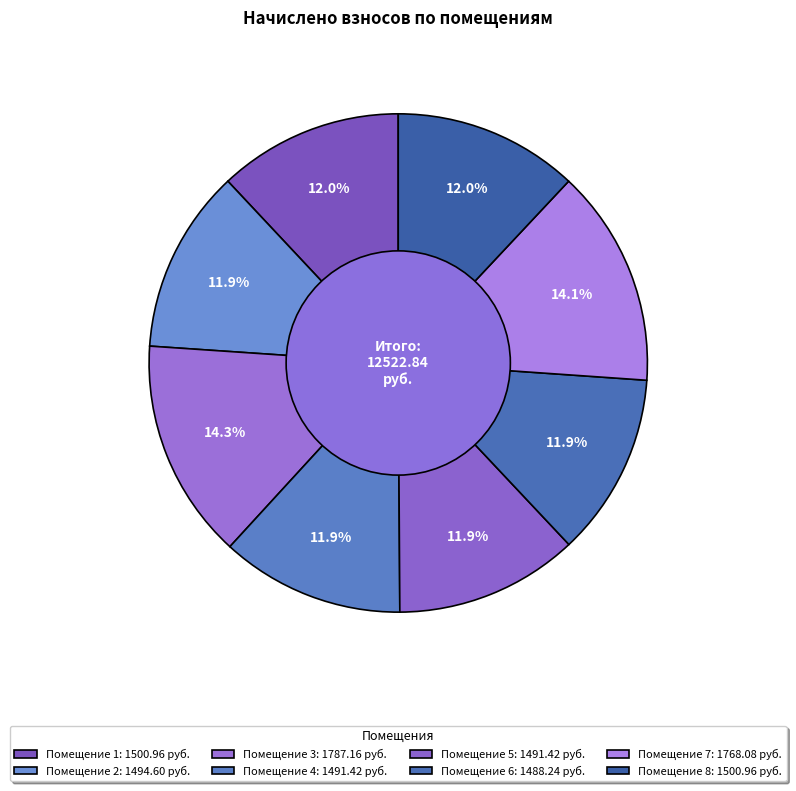

What is the largest slice in the pie chart?

3